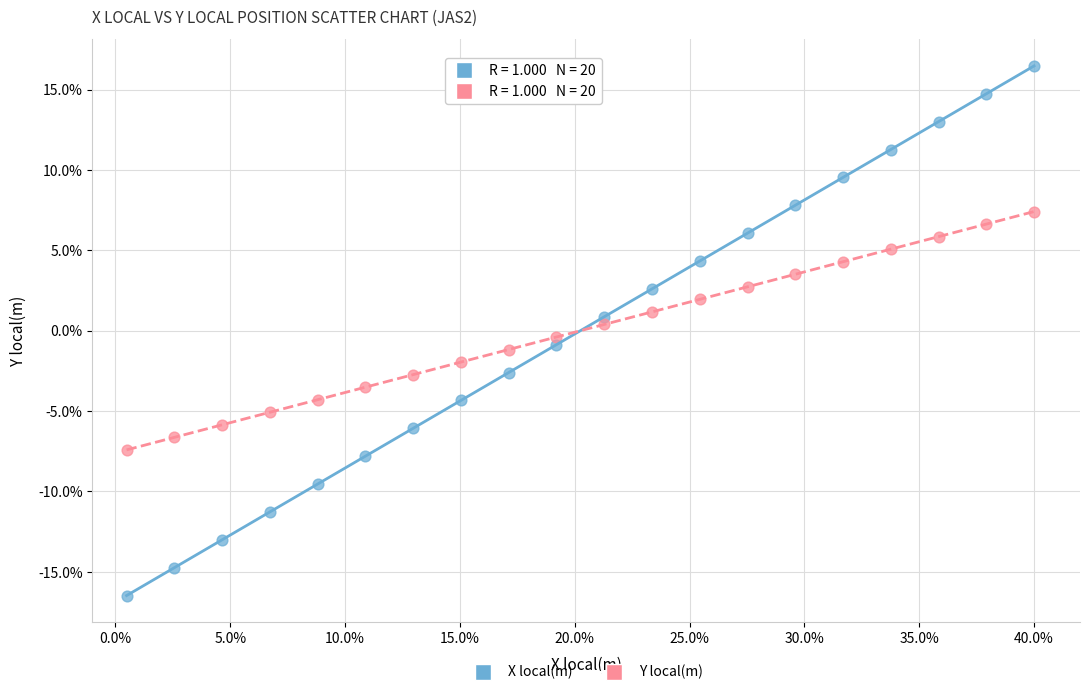

Across all data points, what is the range of X values (max minus min)?

39.5